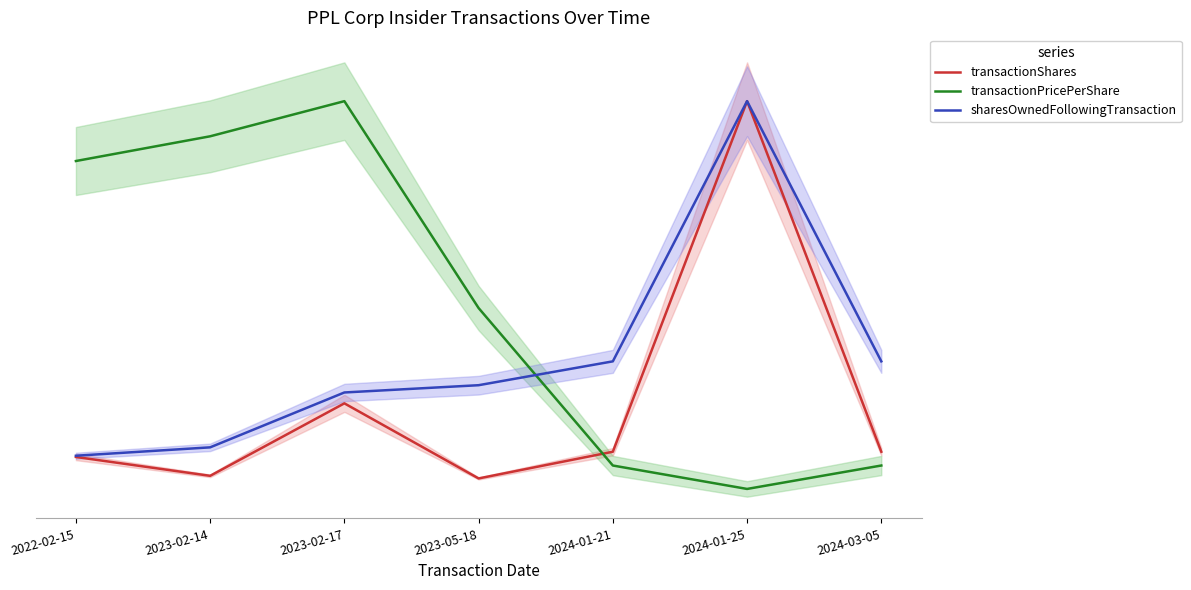

The transactionShares series shows 0.1 at 2024-03-05. True or false?

True